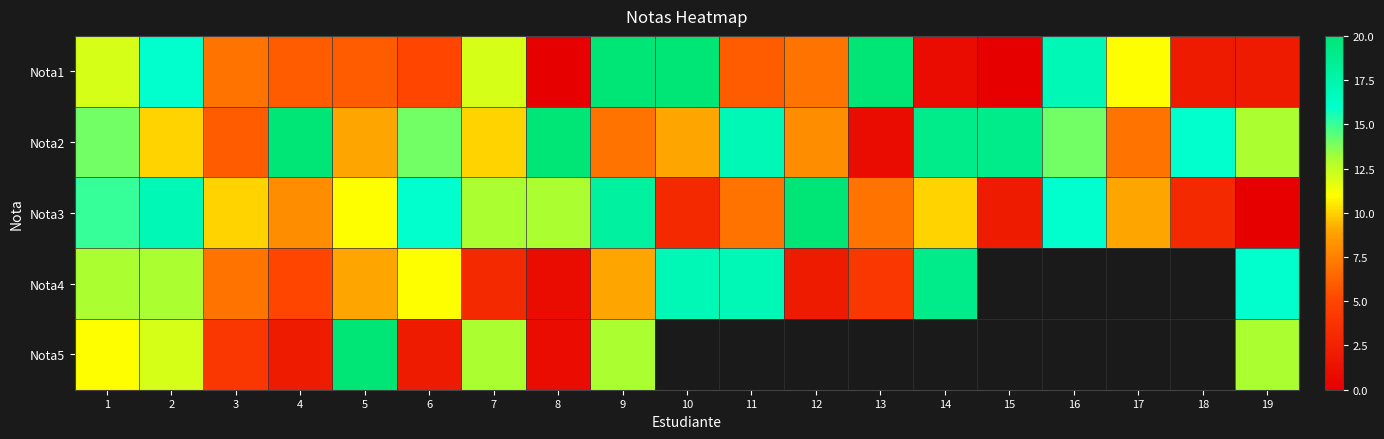

Which category has the lowest value in the Nota1 series?

8